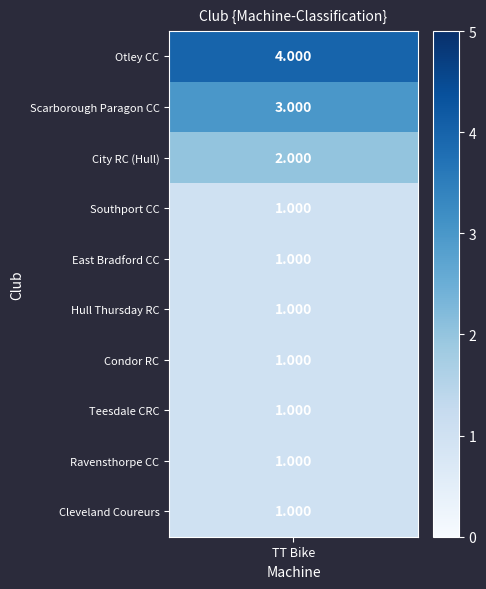

Rank the series by their maximum value, from lowest to highest.

Southport CC, East Bradford CC, Hull Thursday RC, Condor RC, Teesdale CRC, Ravensthorpe CC, Cleveland Coureurs, City RC (Hull), Scarborough Paragon CC, Otley CC